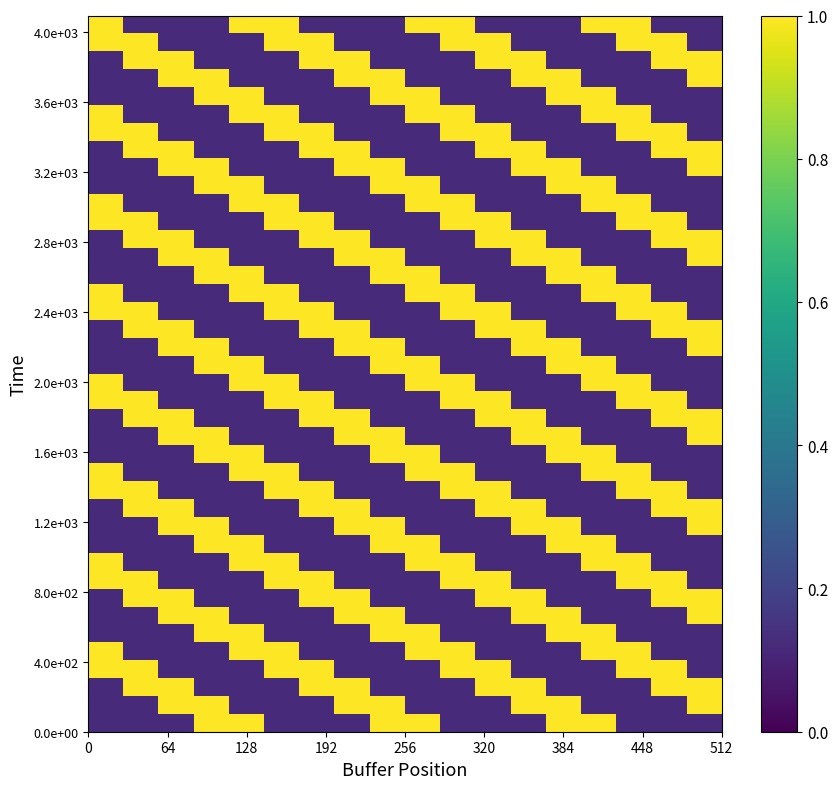

At how many categories does at least one series exceed 0?

18